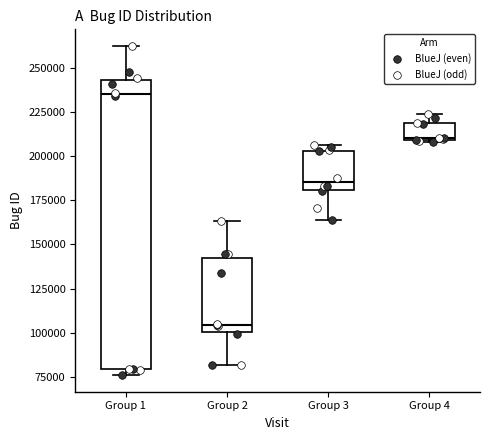

Where does the median line of the box for Group 3 sit on the y-axis? The values are not printed on the chart, so give them approximately, as read against the axis.

185000